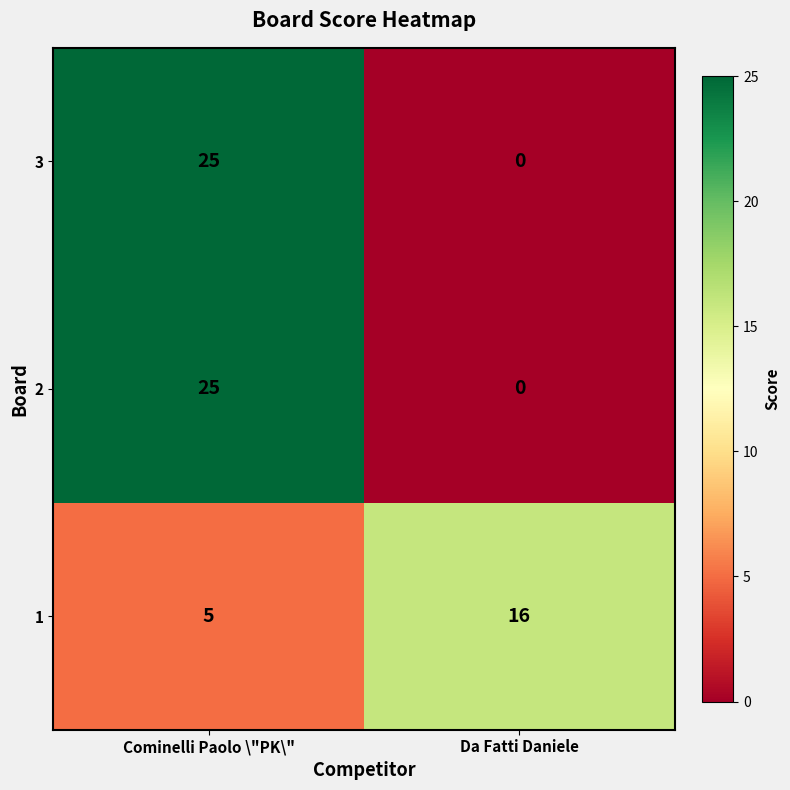

List the labels in order of 3 value, largest first.

Cominelli Paolo \"PK\", Da Fatti Daniele